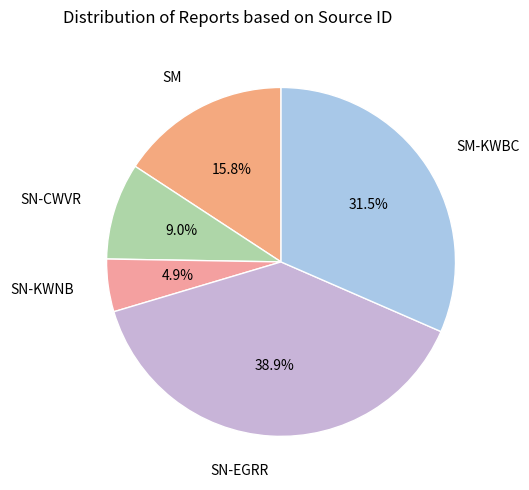

Which has a higher value, SM or SM-KWBC?

SM-KWBC